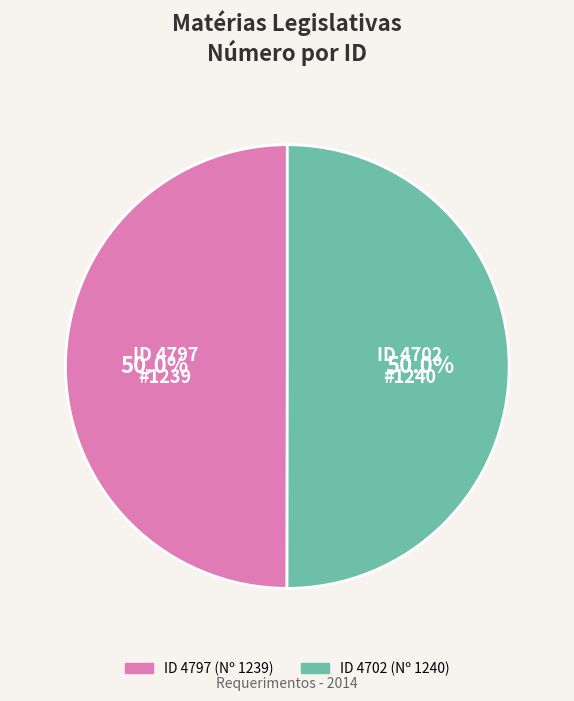

How many slices are in this pie chart?

2